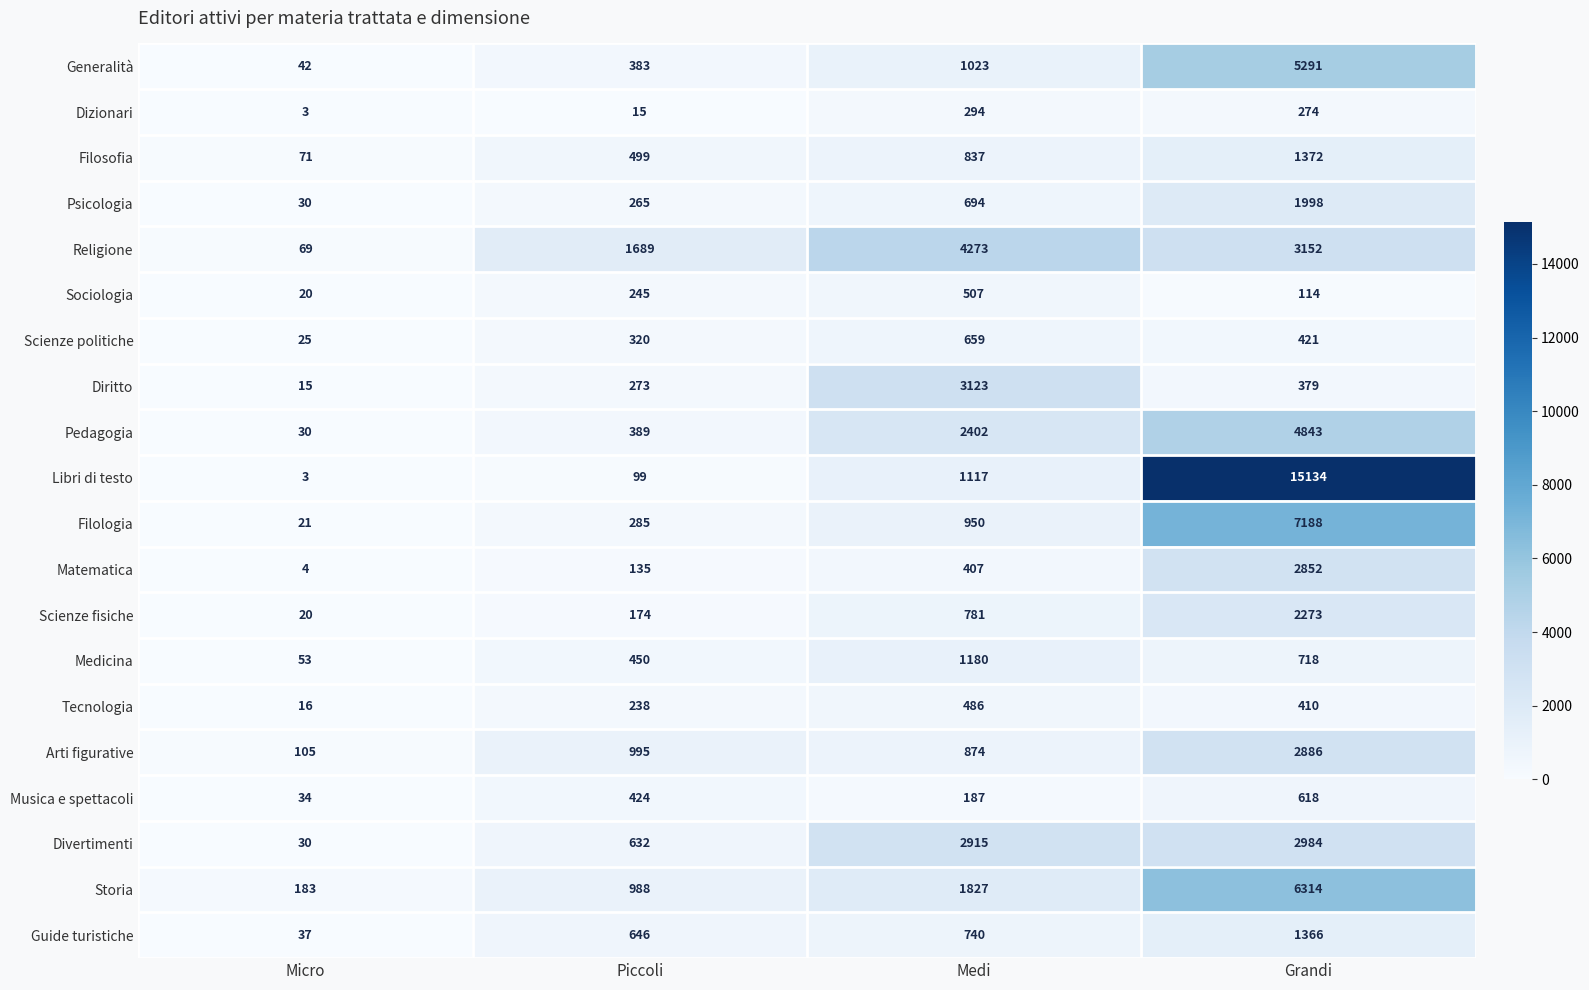

Which series has the widest spread of values?

Libri di testo